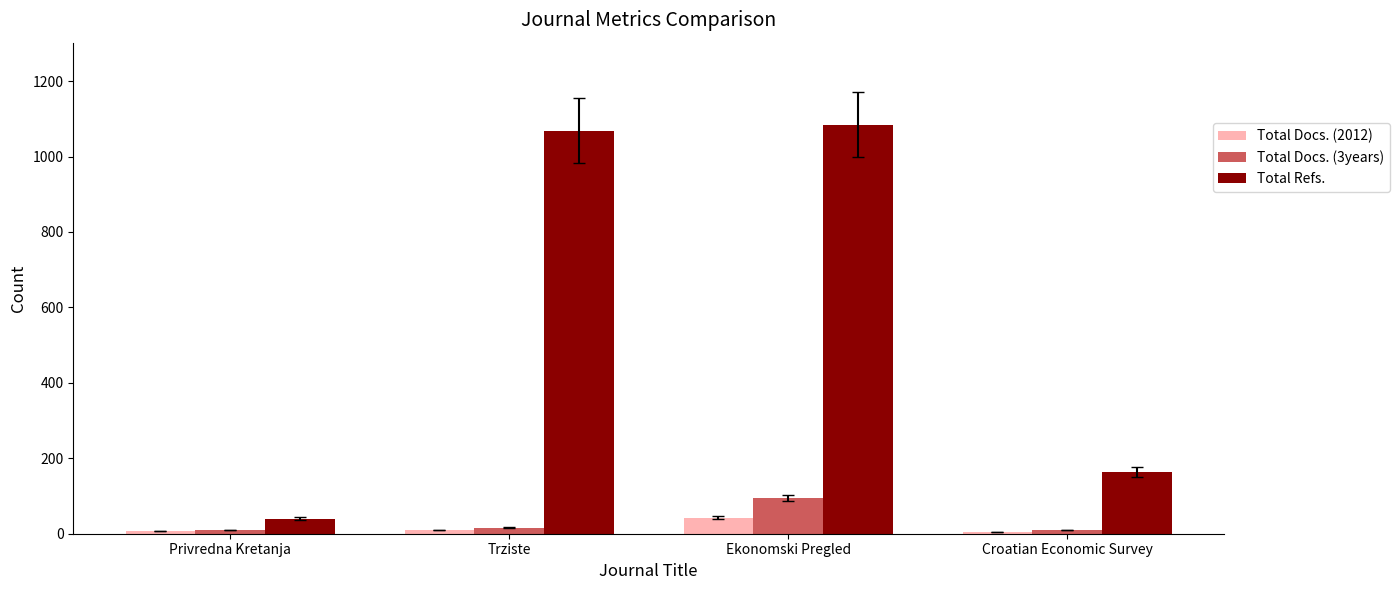

Which series has the largest range (max minus min)?

Total Refs.